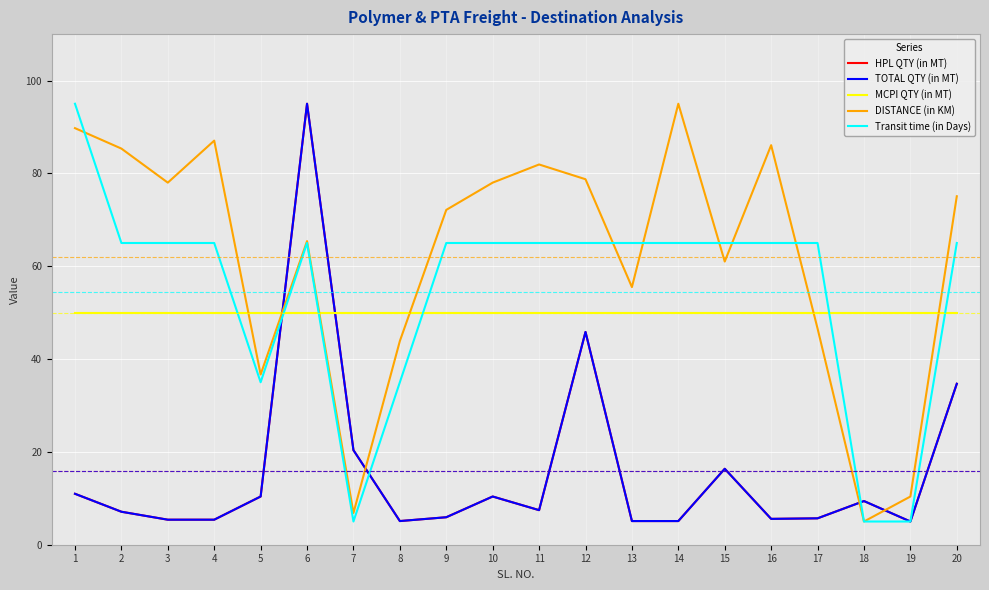

What is the average value of the MCPI QTY (in MT) series?

50.0